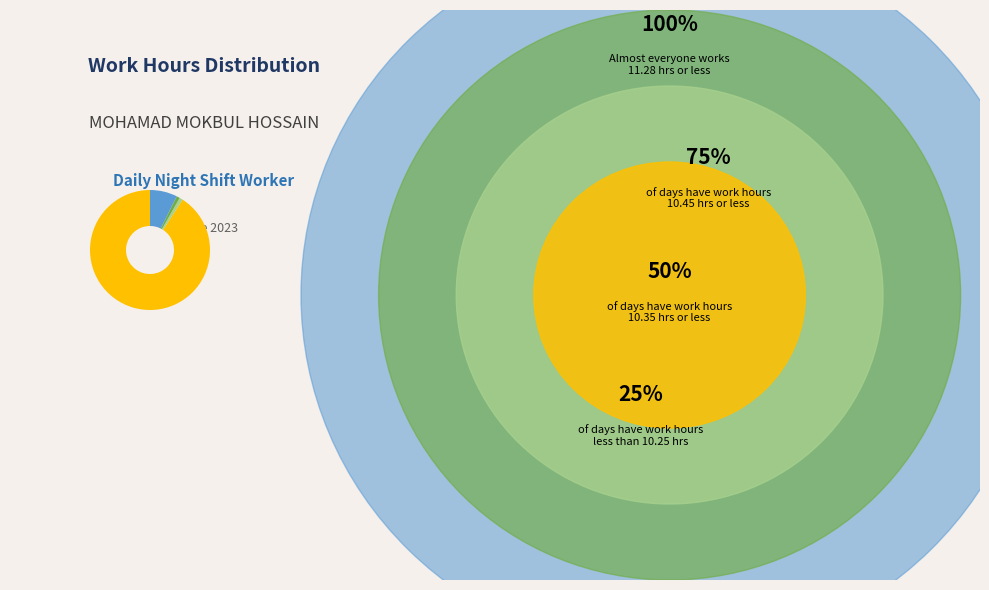

Is there a majority slice in this chart?

Yes